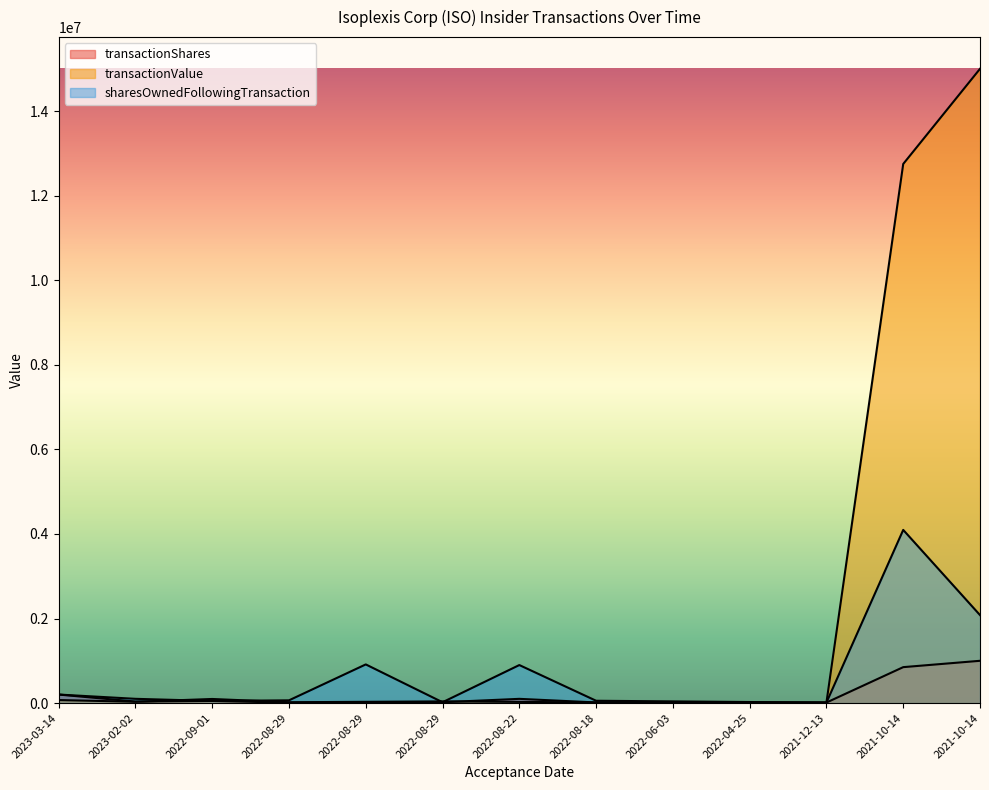

At how many categories does at least one series exceed 11730315?

2